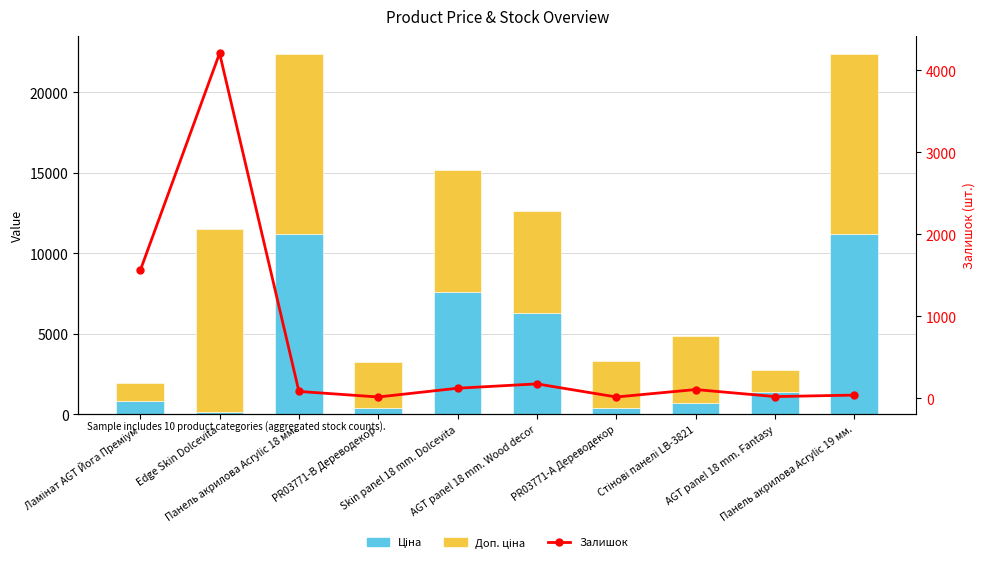

At how many categories does at least one series exceed 8856?

3